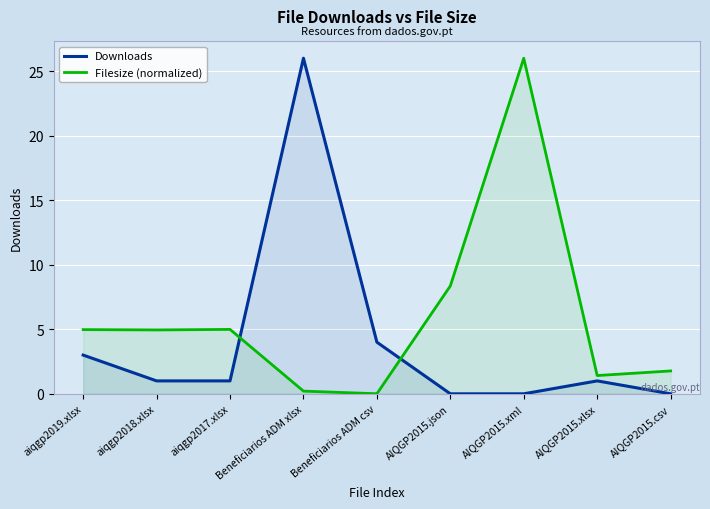

True or false: Downloads and Filesize (normalized) cross at least once.

True